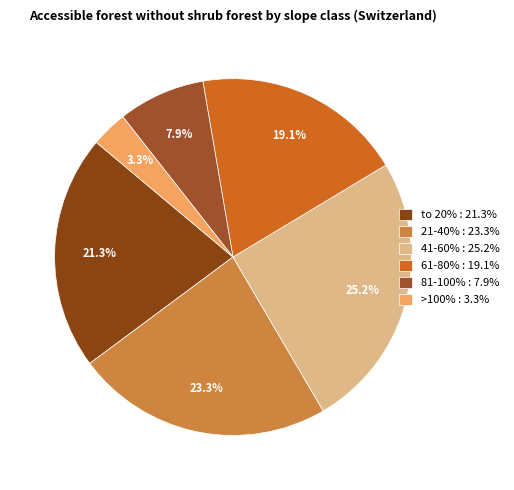

Which category has the smallest portion of the pie?

>100%